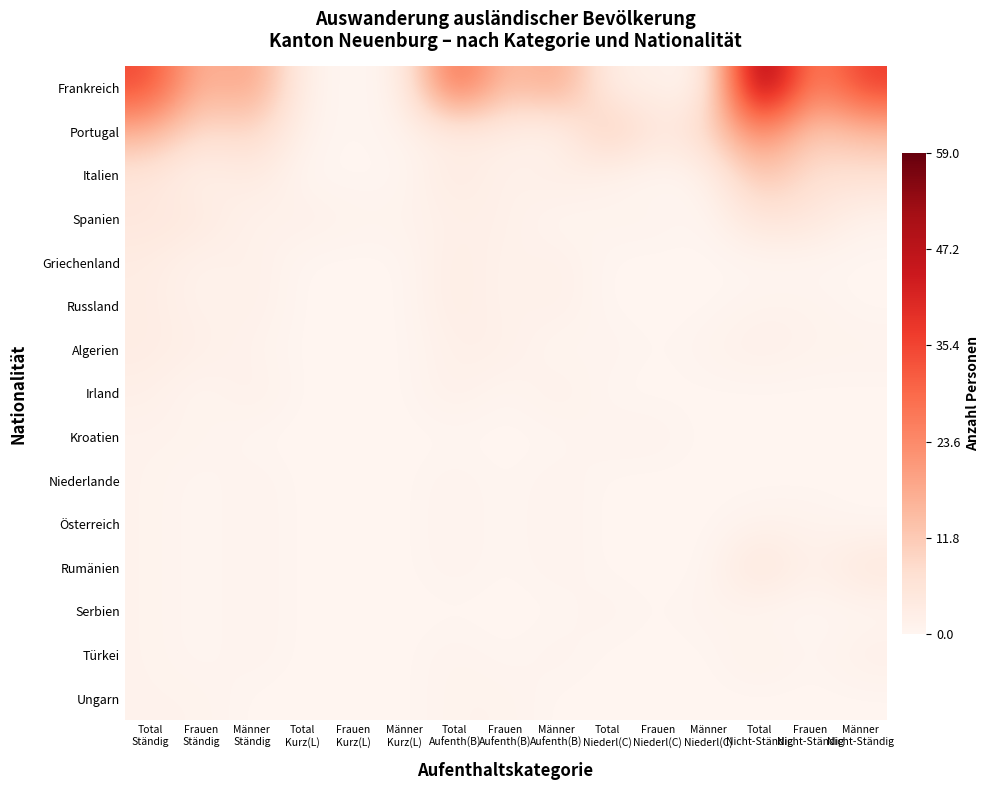

Rank the series at Frauen Aufenth(B) from lowest to highest value.

Irland, Kroatien, Niederlande, Österreich, Rumänien, Serbien, Türkei, Italien, Griechenland, Russland, Ungarn, Spanien, Algerien, Portugal, Frankreich